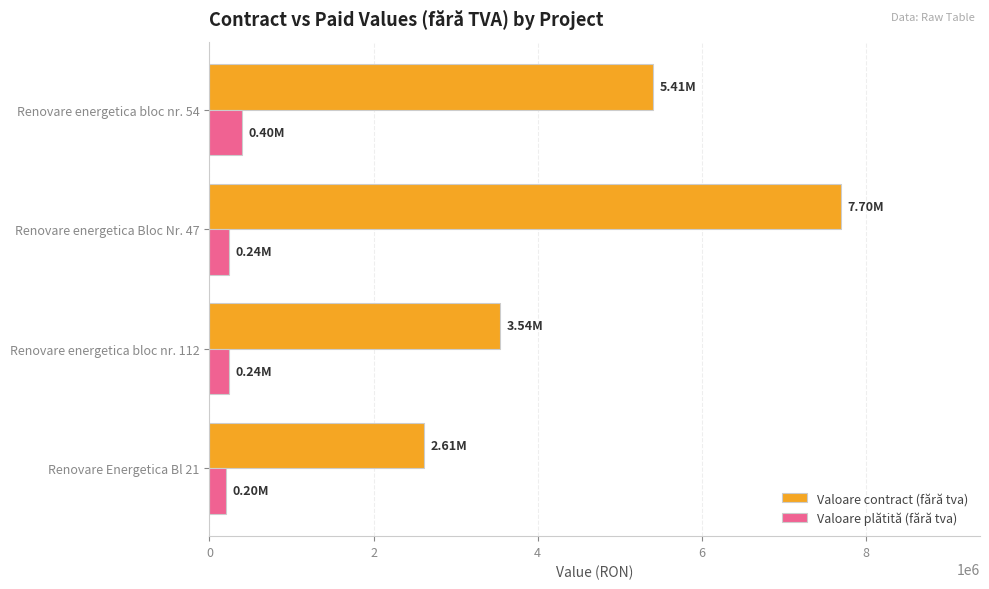

What is the difference between the maximum and minimum values in the Valoare contract (fără tva) series?

5082707.4